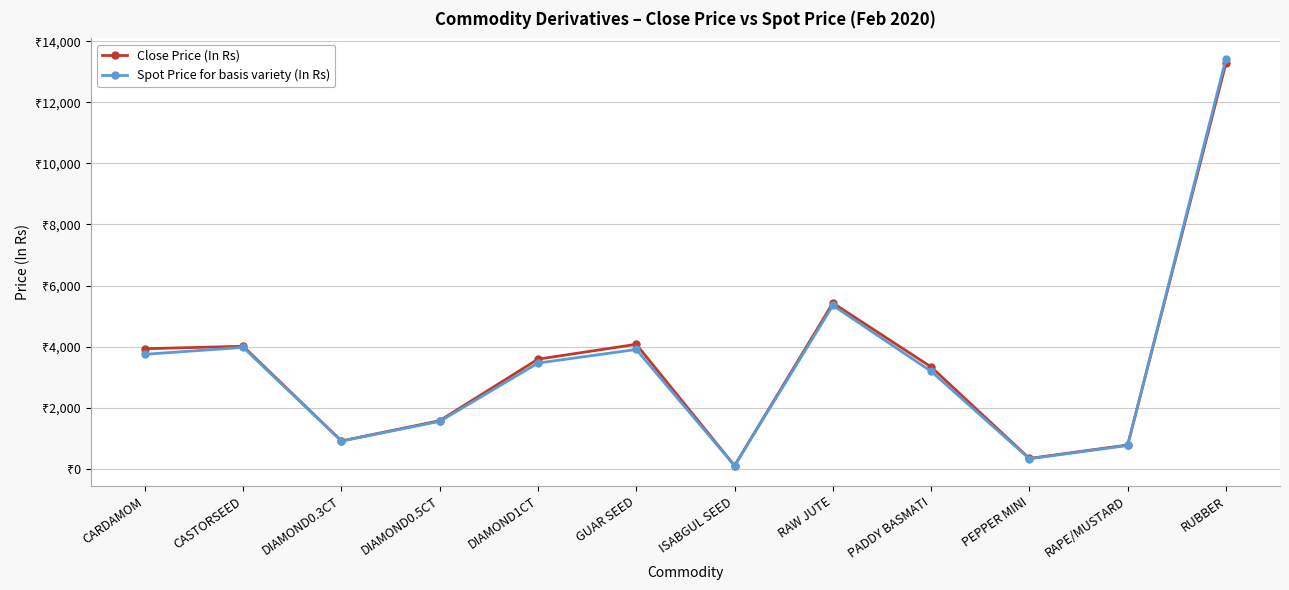

True or false: Close Price (In Rs) has a value of 5984.8 at CARDAMOM.

False